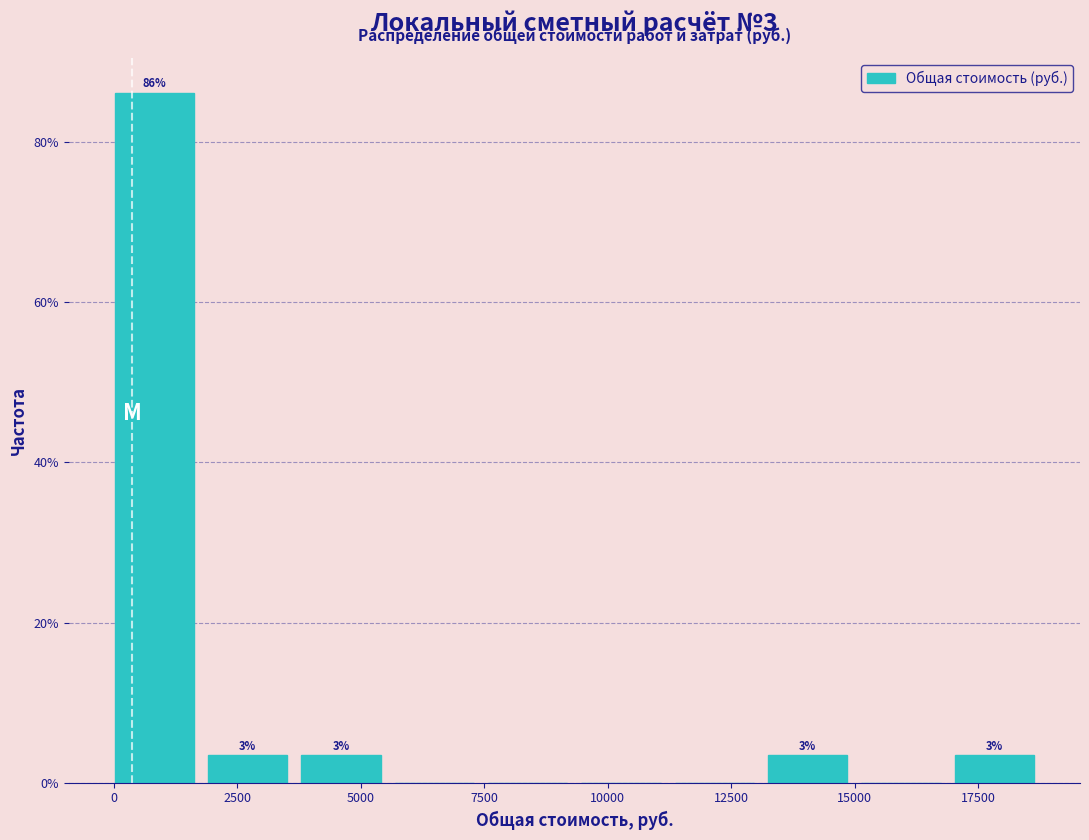

Around what value on the x-axis is the tallest bar? Give the approximate position of its centre, as read against the axis.

1000